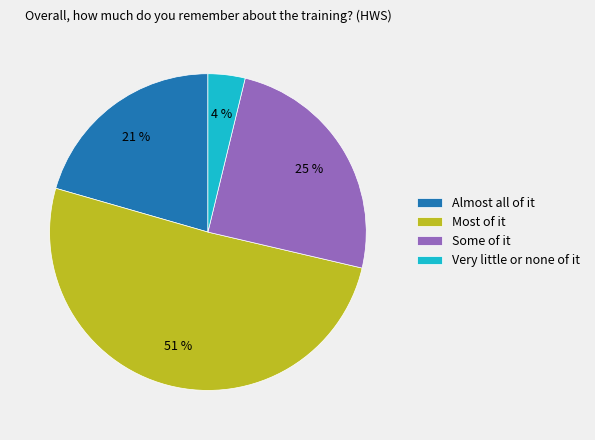

True or false: Some of it accounts for 25% of the total.

True